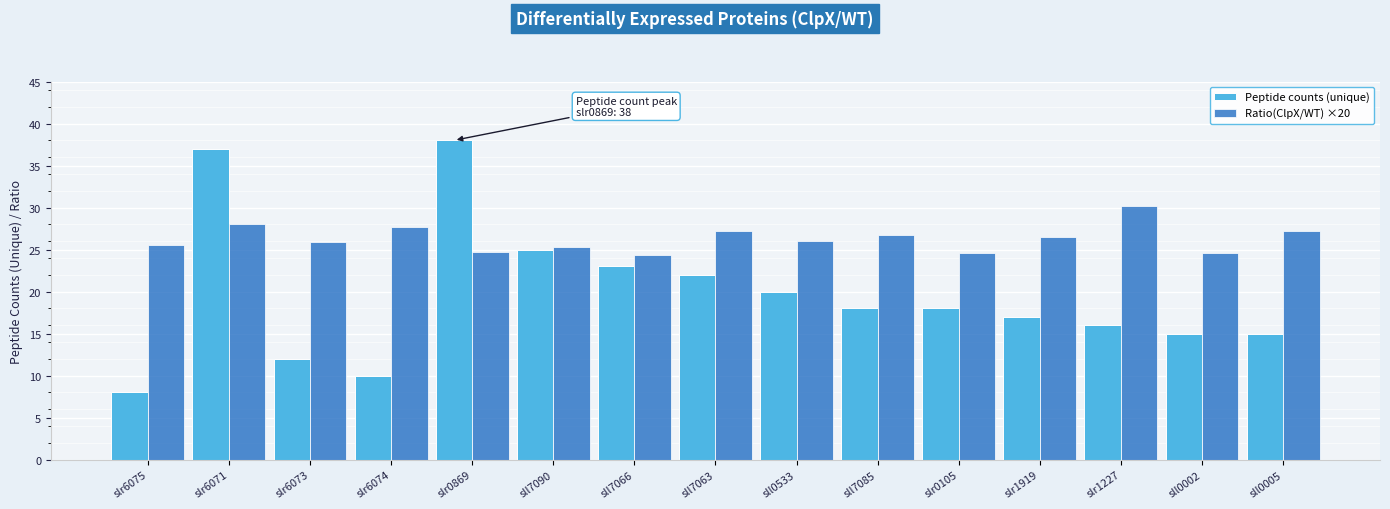

How many data points does each series have?

15